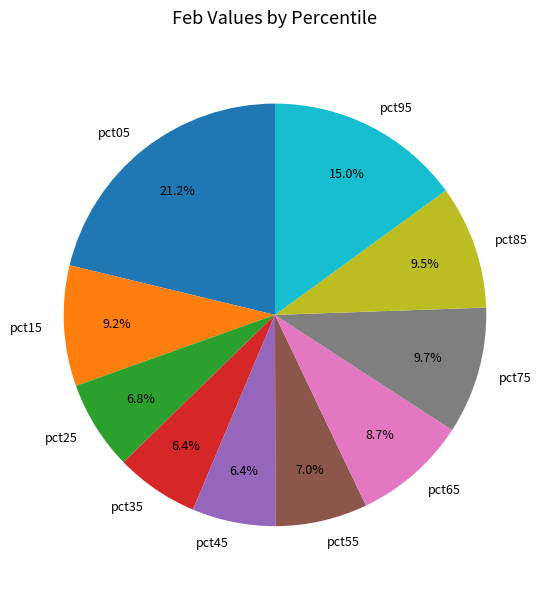

Is there a majority slice in this chart?

No